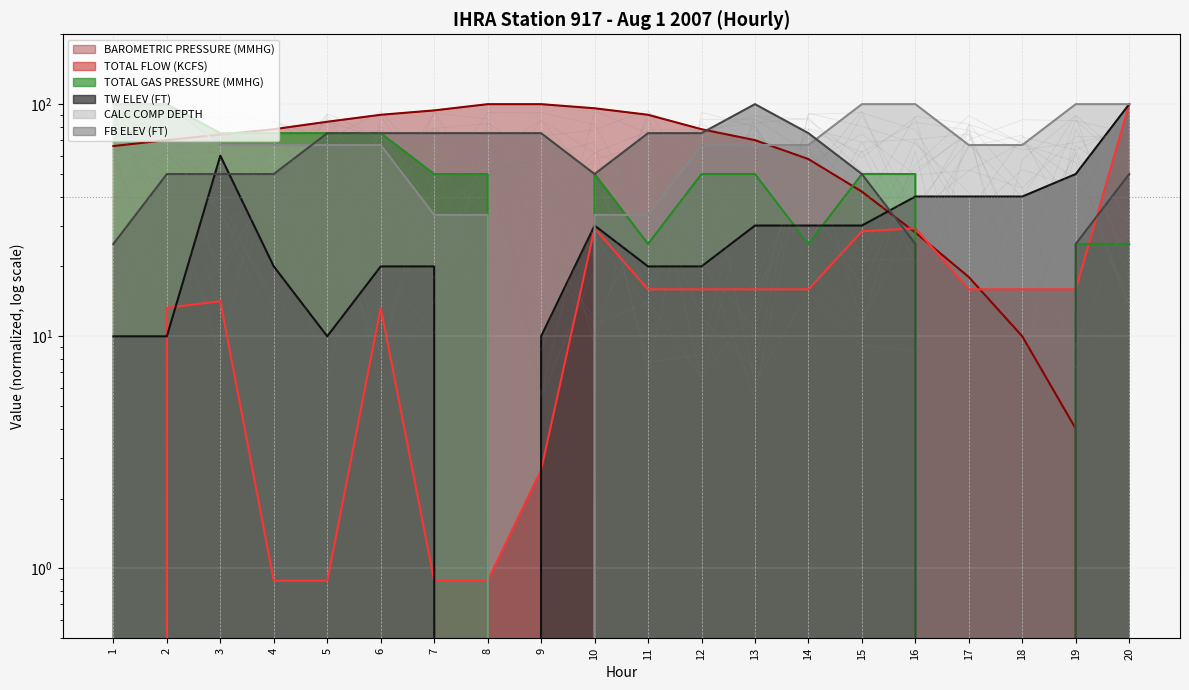

How many intersections are there between TOTAL FLOW (KCFS) and CALC COMP DEPTH?

3